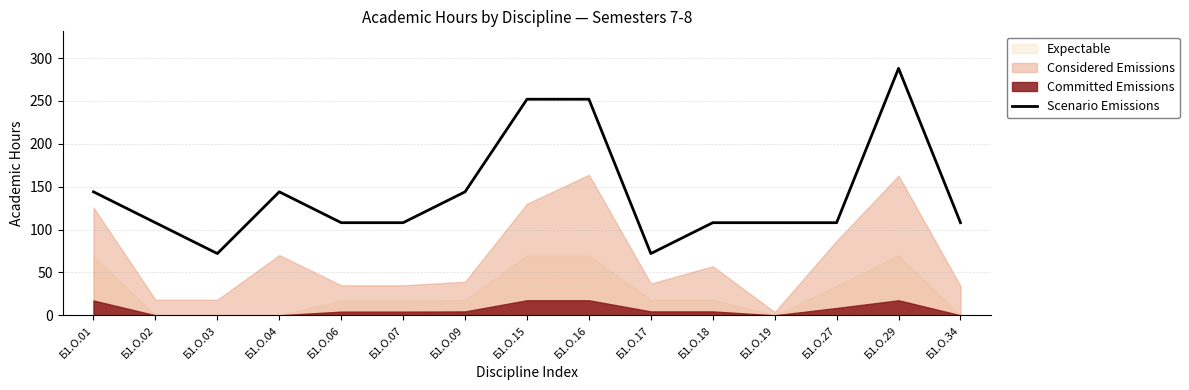

What is the difference between the second highest and minimum values?

180